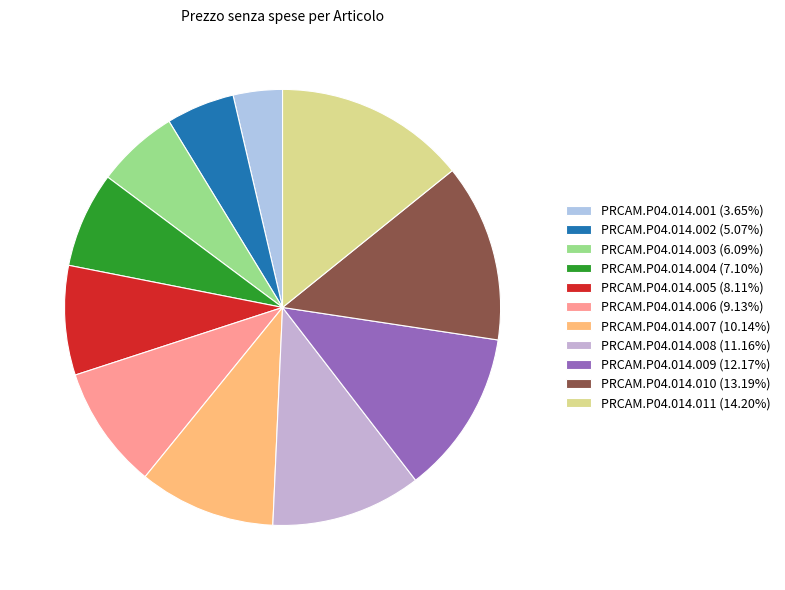

Is PRCAM.P04.014.004 the majority of the pie?

No